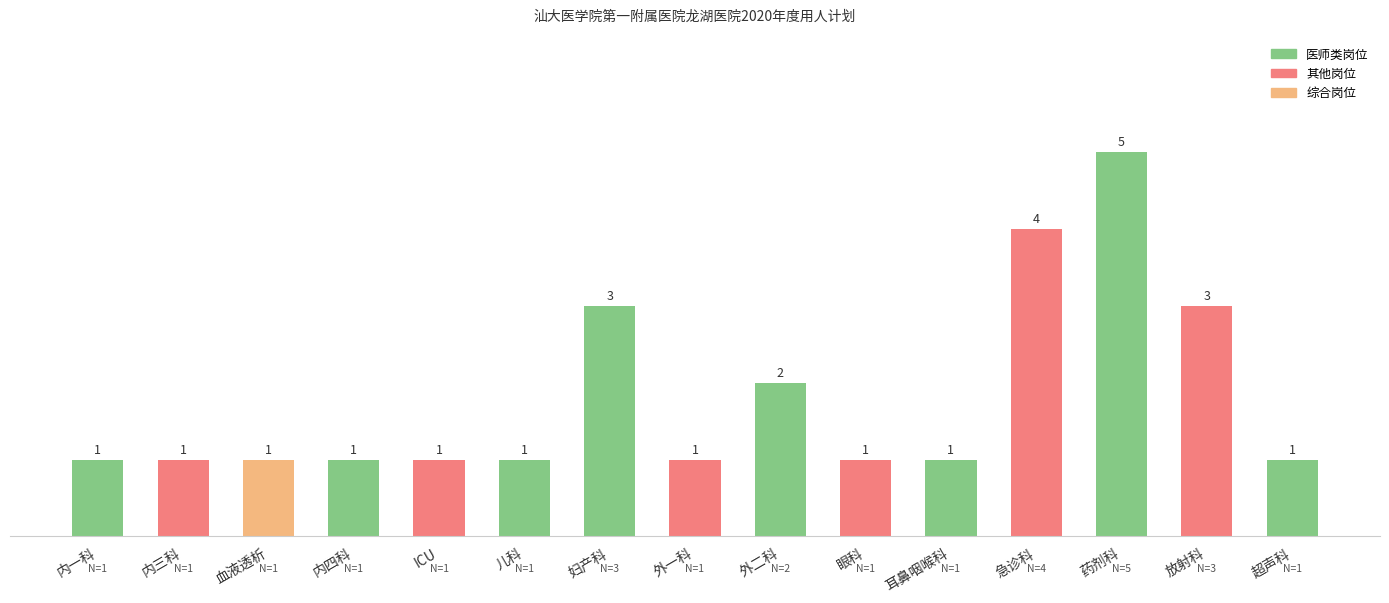

Are the bars horizontal?

No